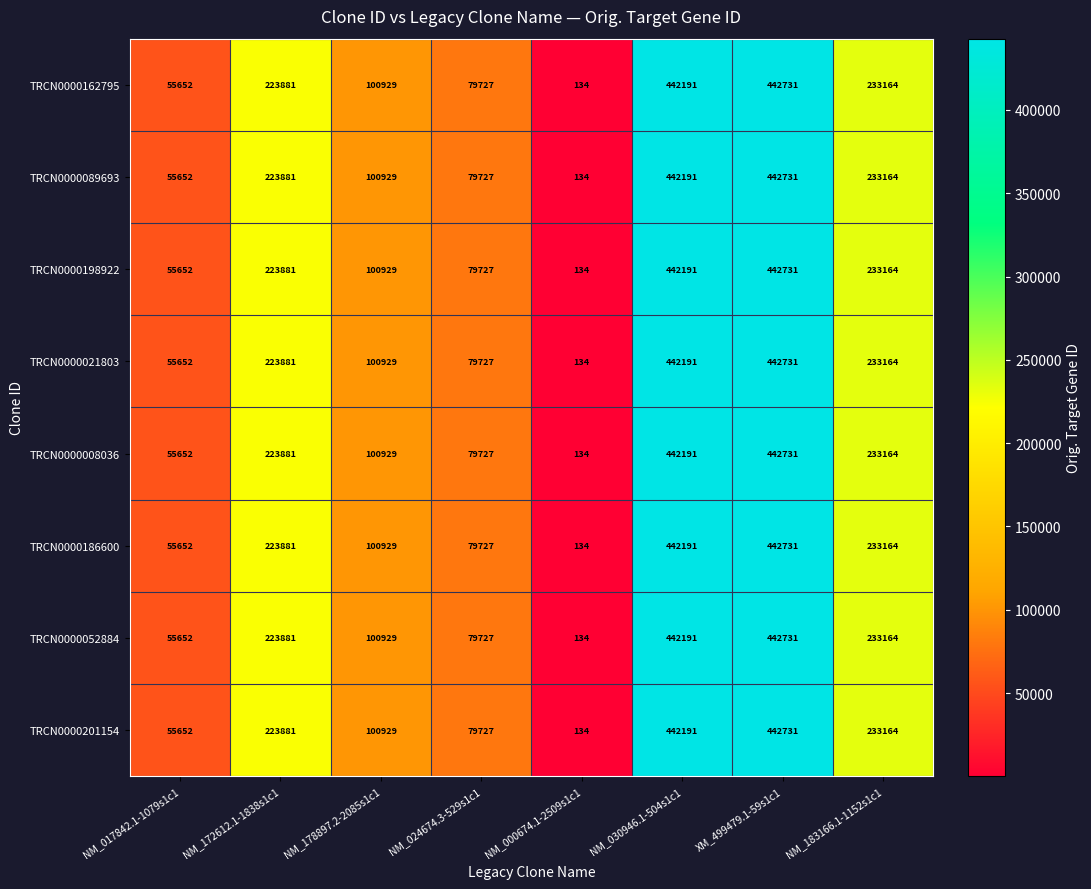

Which category has the highest value across all series?

XM_499479.1-59s1c1